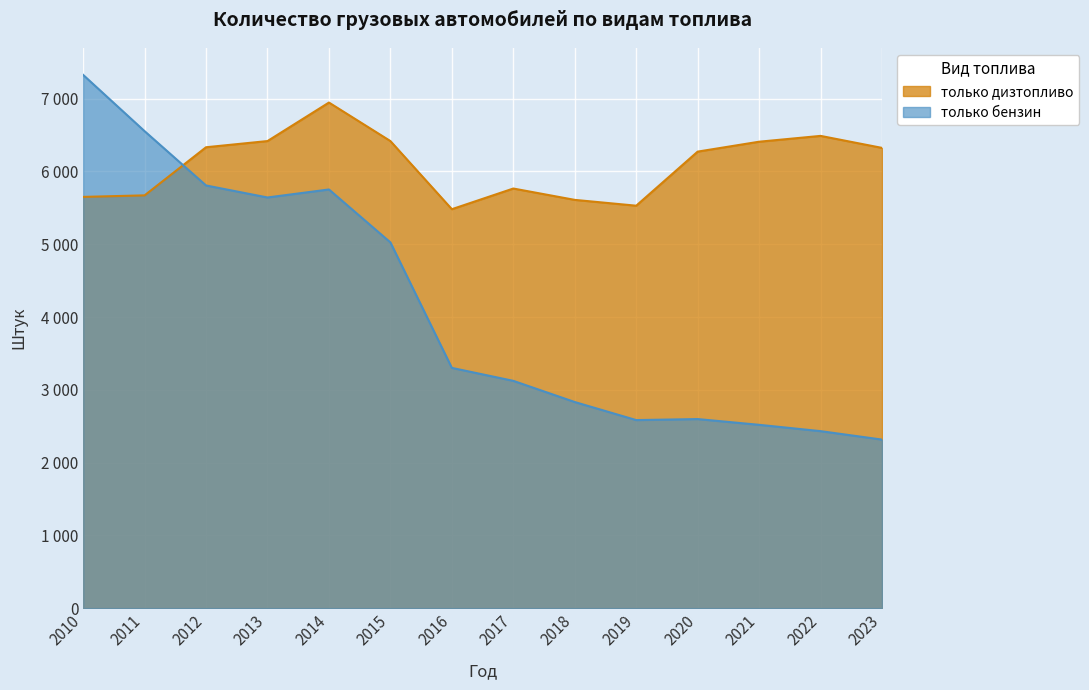

At which label does только дизтопливо first exceed 6323?

2012